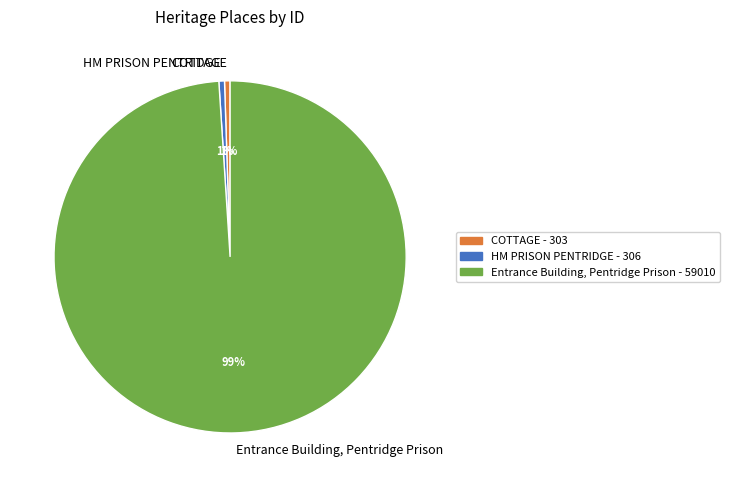

To the nearest percent, what is the average slice percentage?

33%